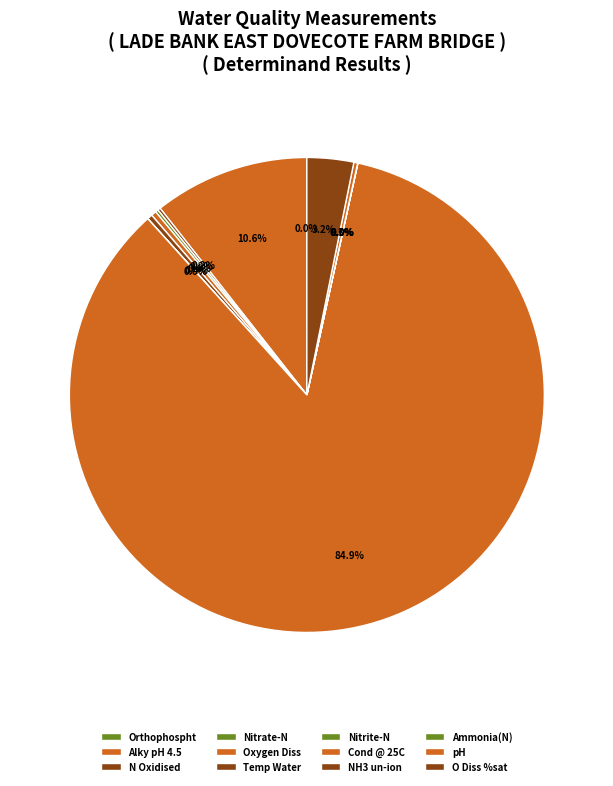

How much of the chart is everything except NH3 un-ion?

100.0%